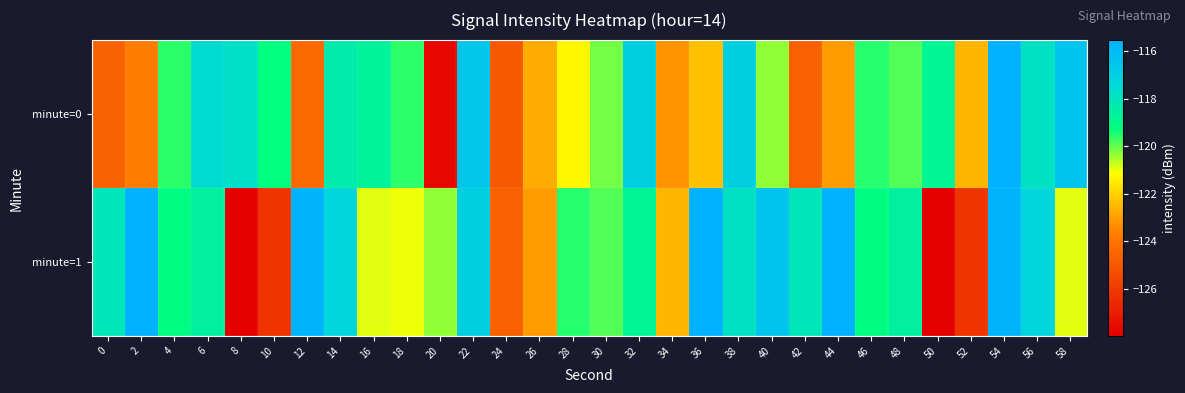

What is the greatest value displayed?

-115.5